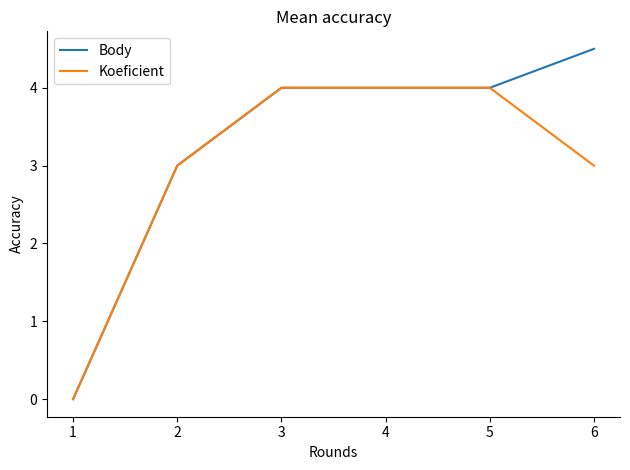

True or false: Koeficient has a value of 4.0 at 4.

True